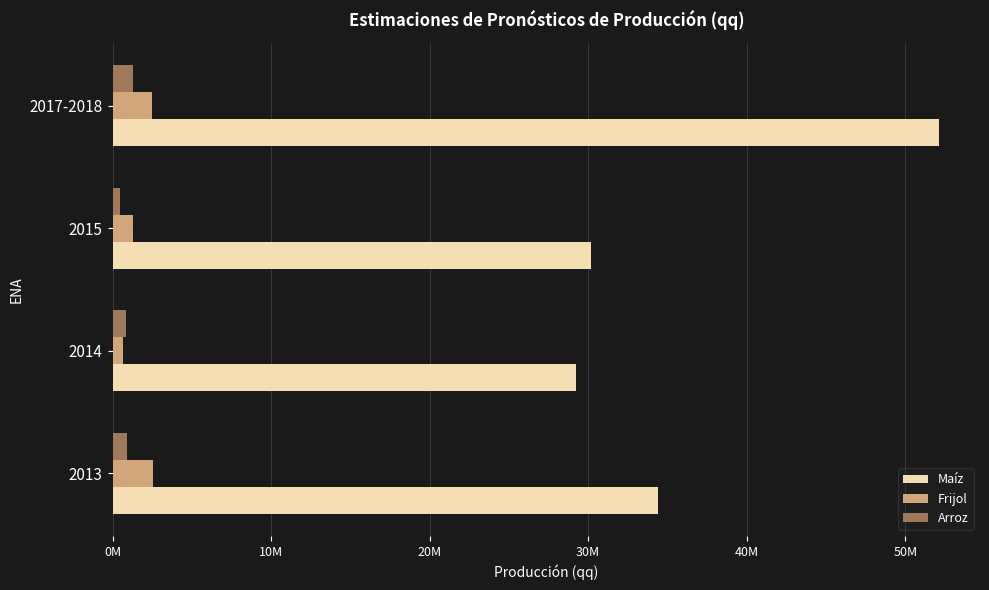

What is the smallest value displayed?

455686